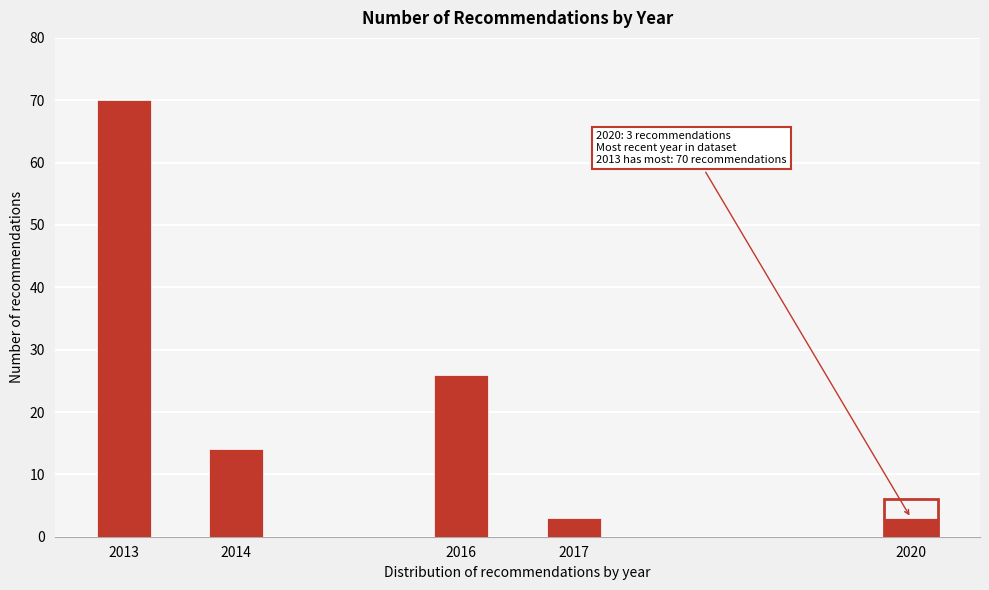

Reading left to right, list all the values displayed in this chart.

70	14	26	3	3